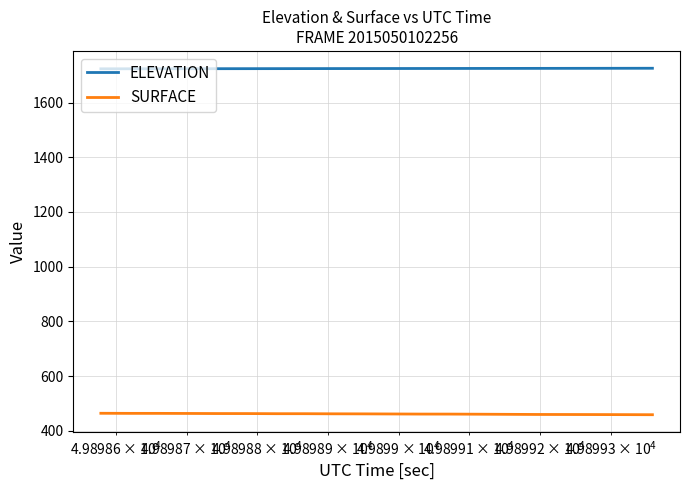

True or false: SURFACE and ELEVATION cross at least once.

False